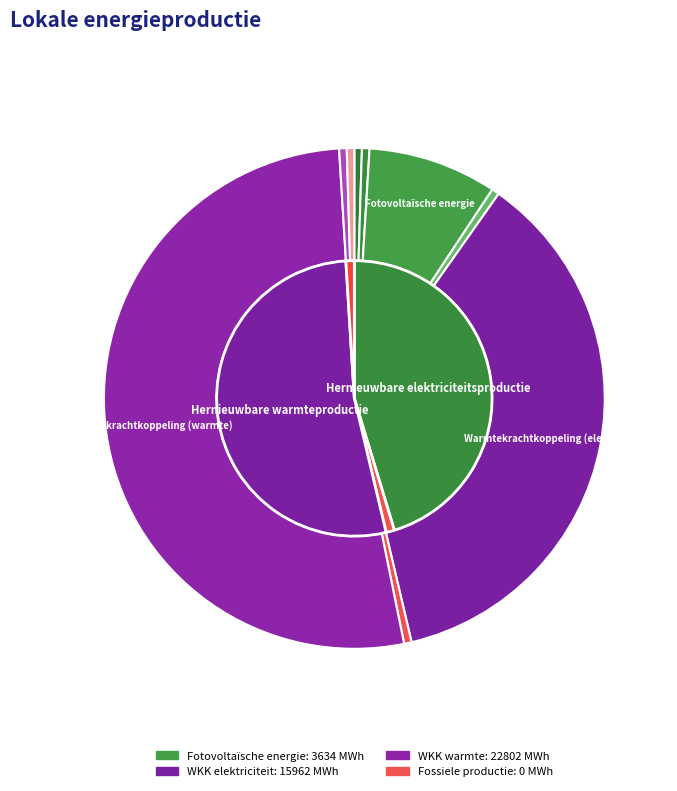

What percentage is NOT represented by Fotovoltaïsche energie?

91.4%